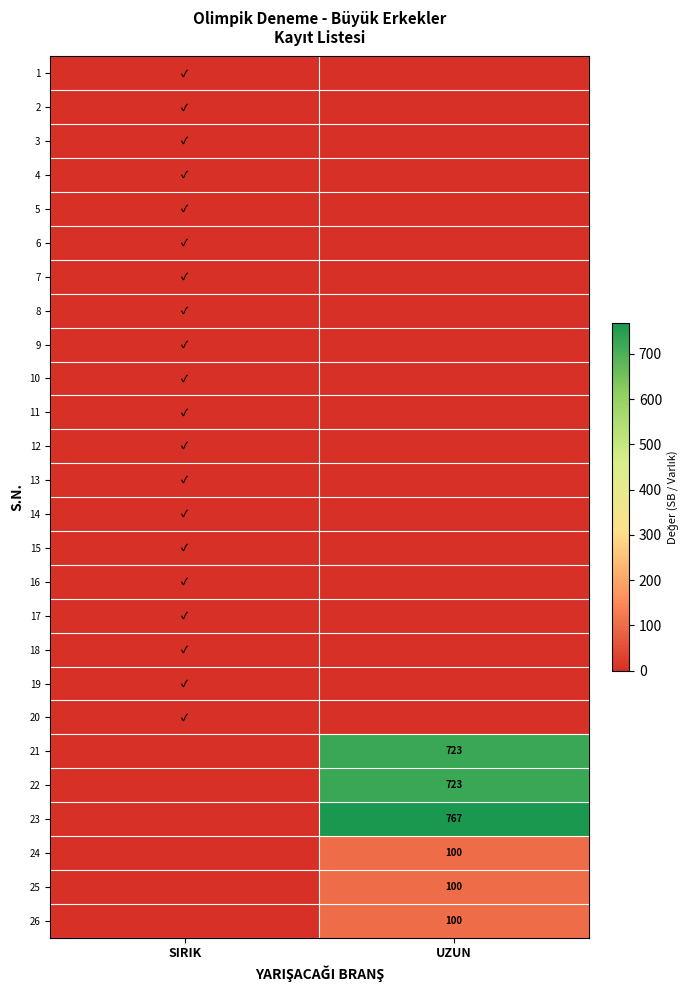

The 26 series shows 100 at UZUN. True or false?

True